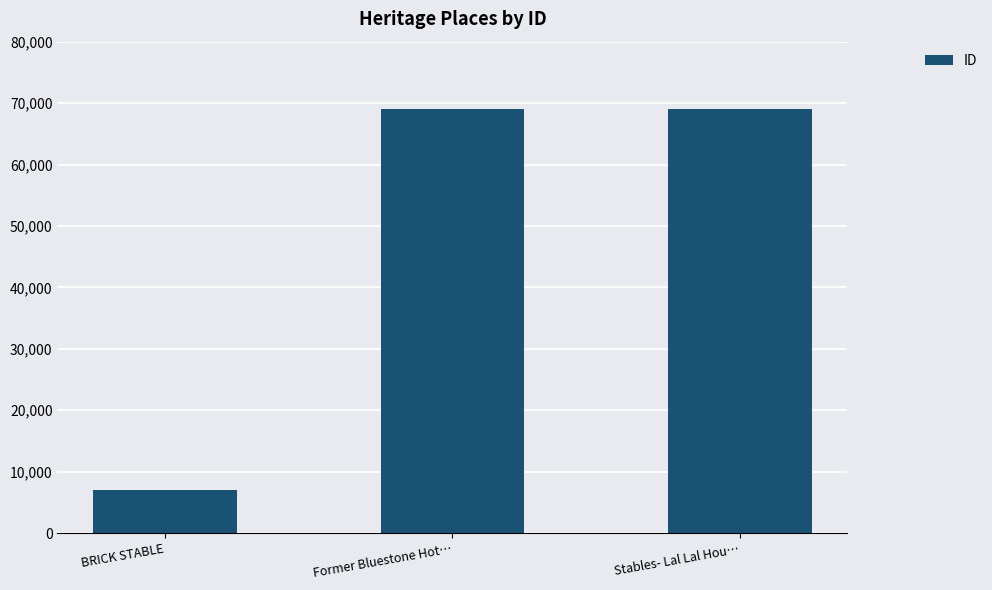

What is the change in value from Former Bluestone Hot… to Stables- Lal Lal Hou…?

+51